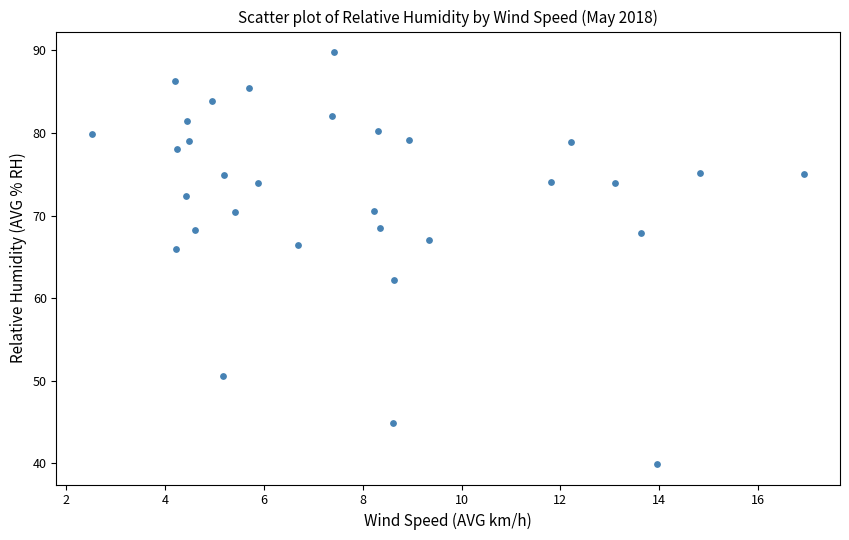

What is the range of Y values (max minus min)?

49.9